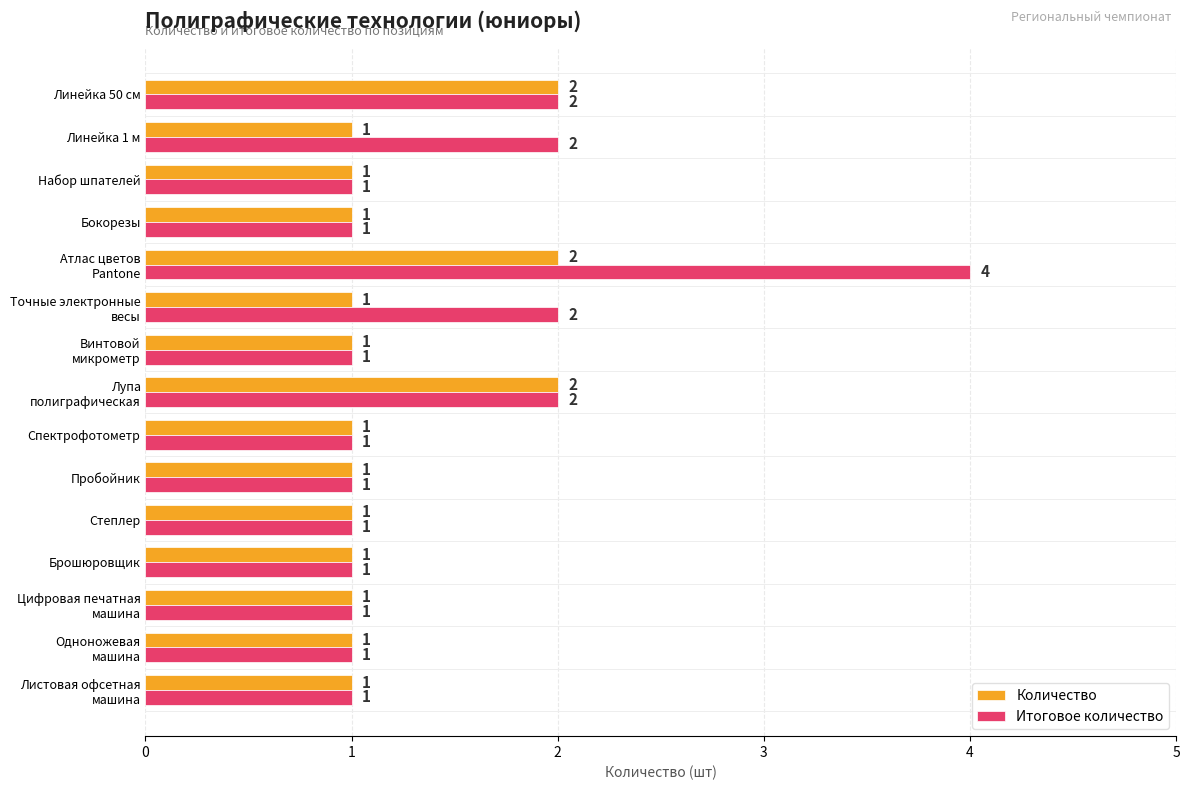

Count the Количество values in the range 1 to 2.

15